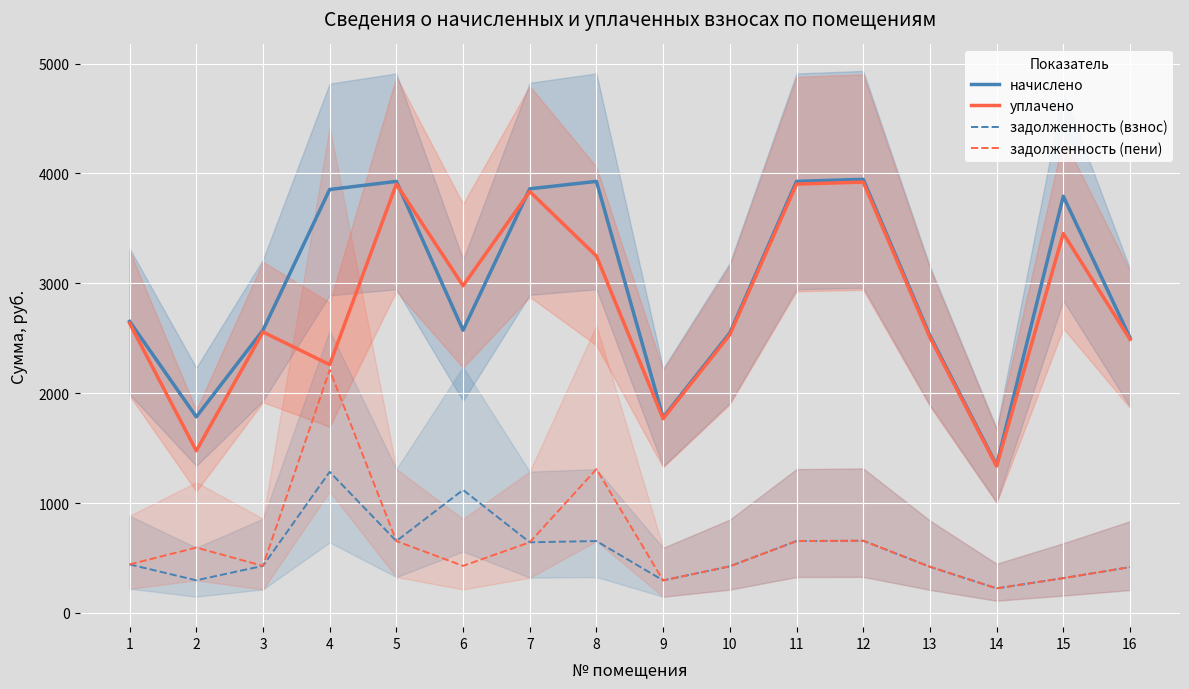

Between 11 and 12, which series saw the biggest shift?

начислено